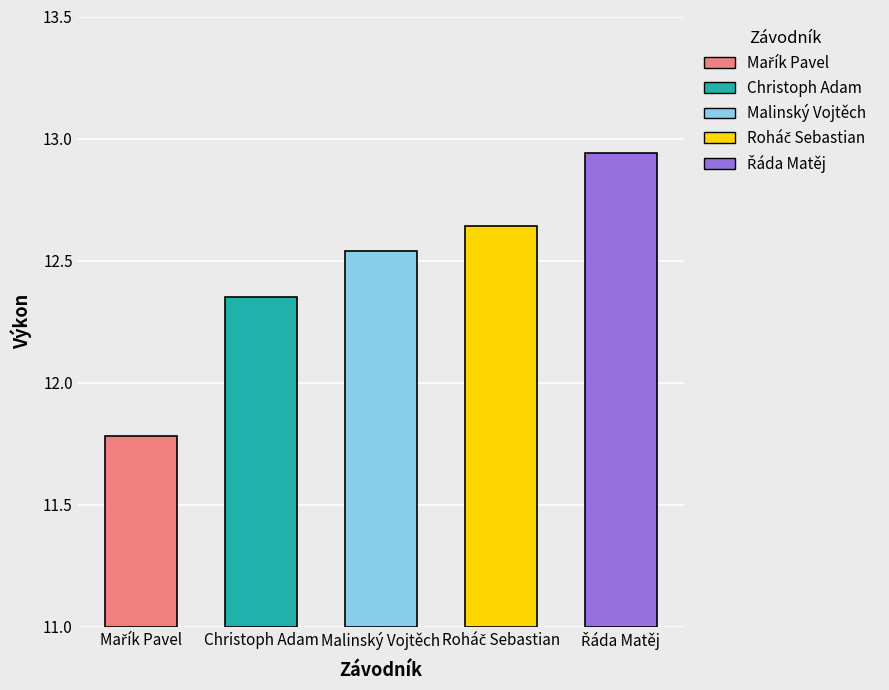

Which label corresponds to the largest value in the chart?

Řáda Matěj